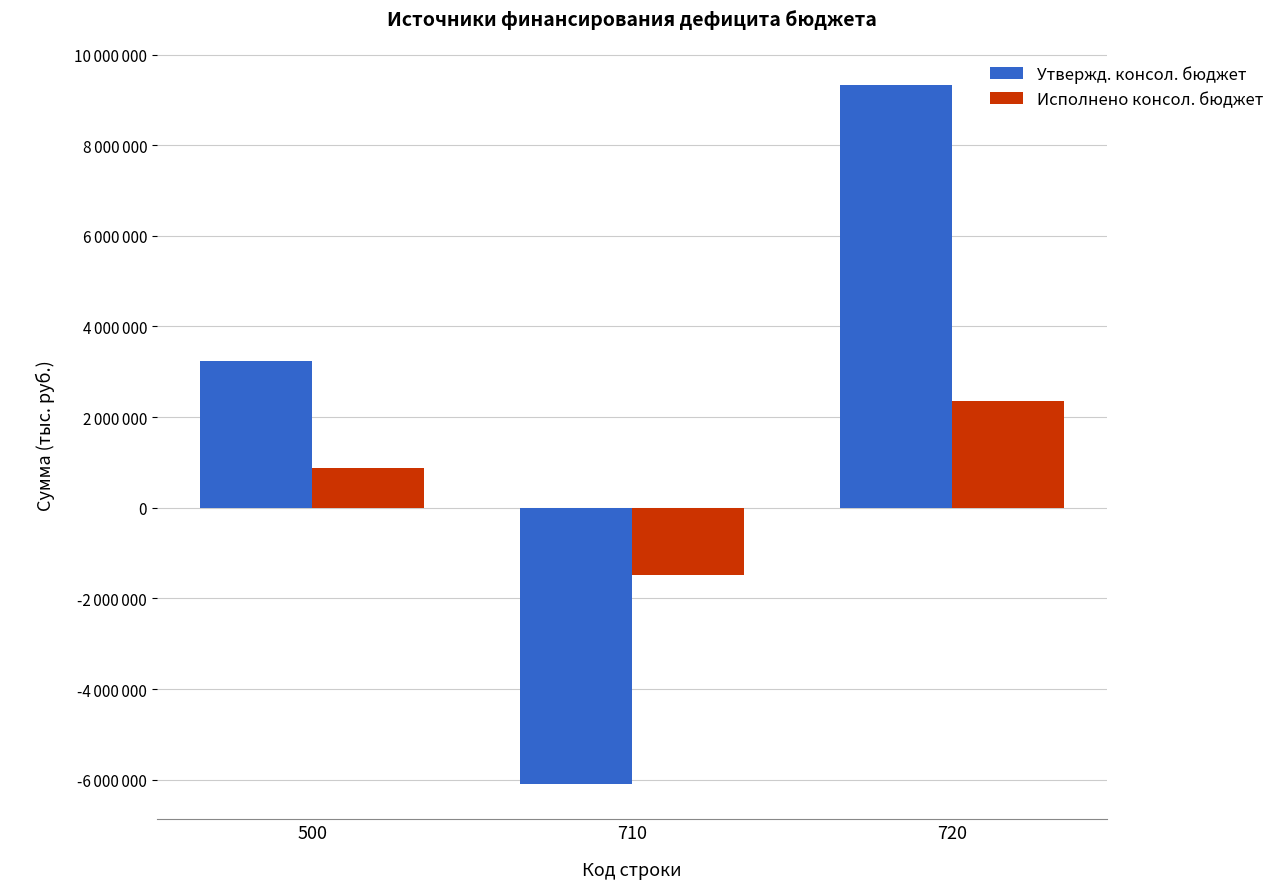

What are all the series names shown in the legend?

Утвержд. консол. бюджет, Исполнено консол. бюджет